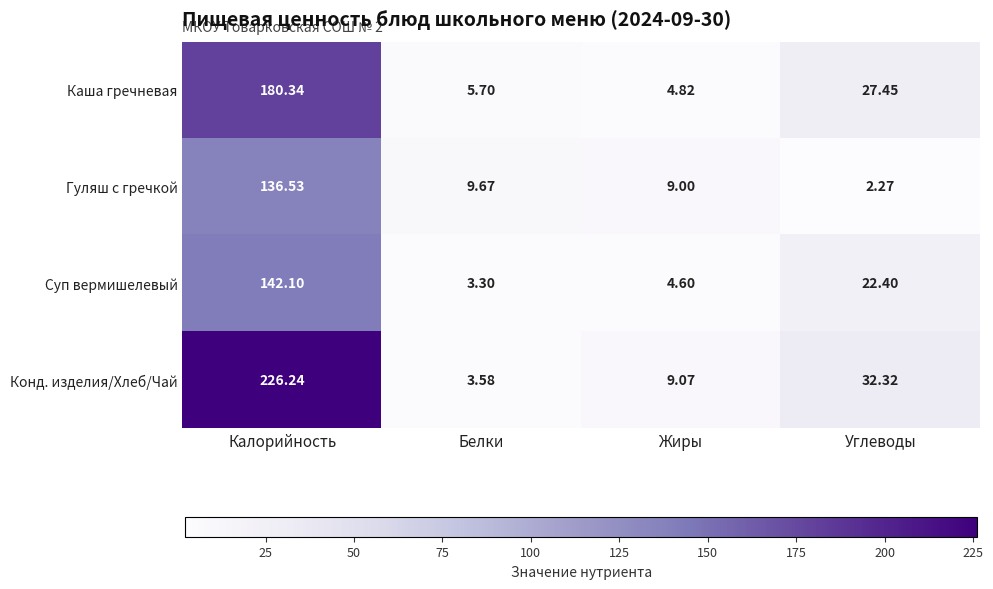

At which label does Каша гречневая reach its peak?

Калорийность